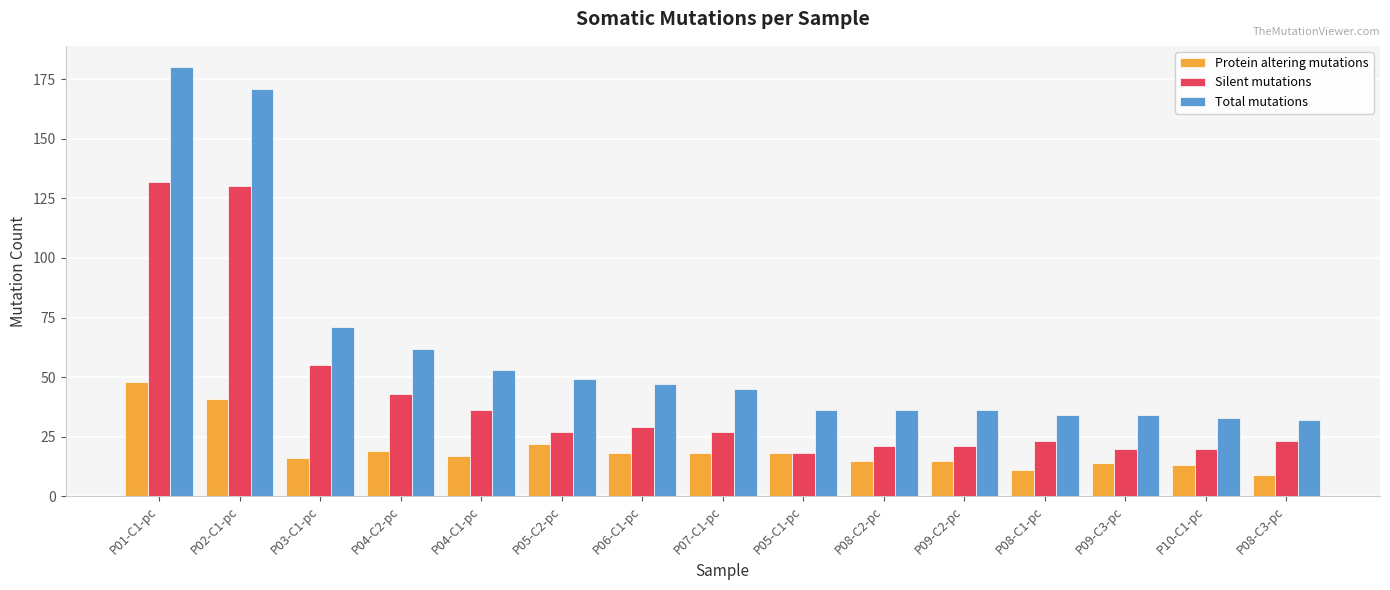

The Protein altering mutations series shows 15 at P09-C2-pc. True or false?

True